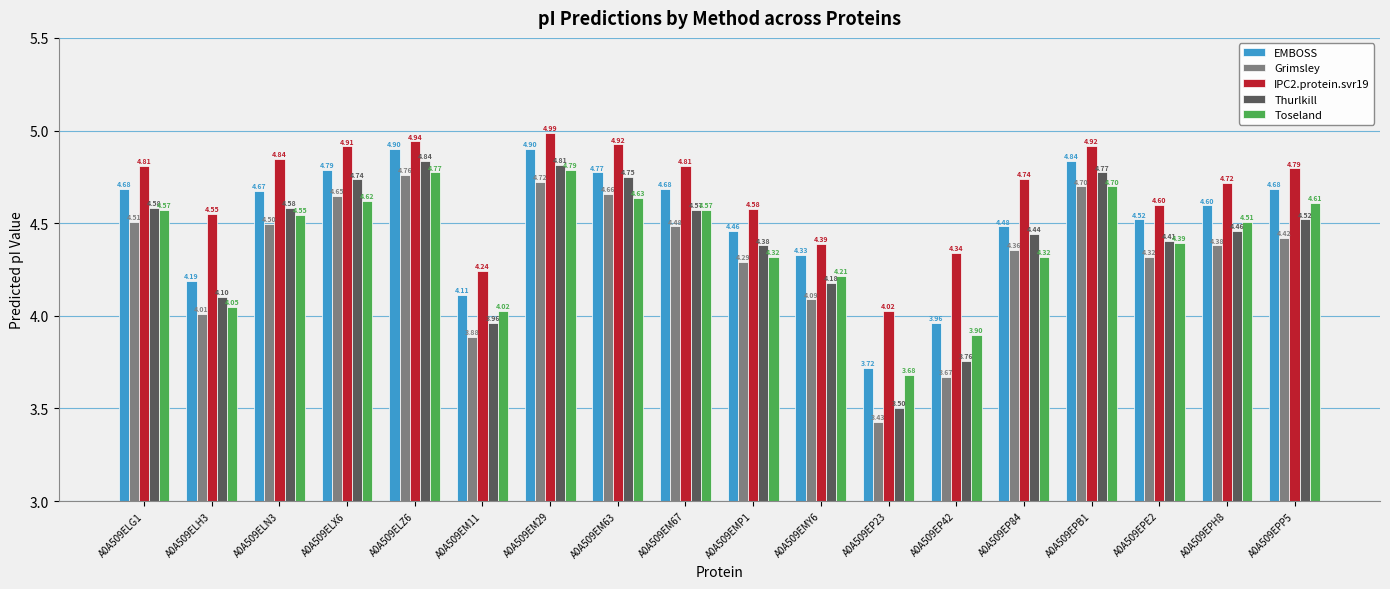

True or false: Toseland has a value of 7.3 at A0A509EMP1.

False